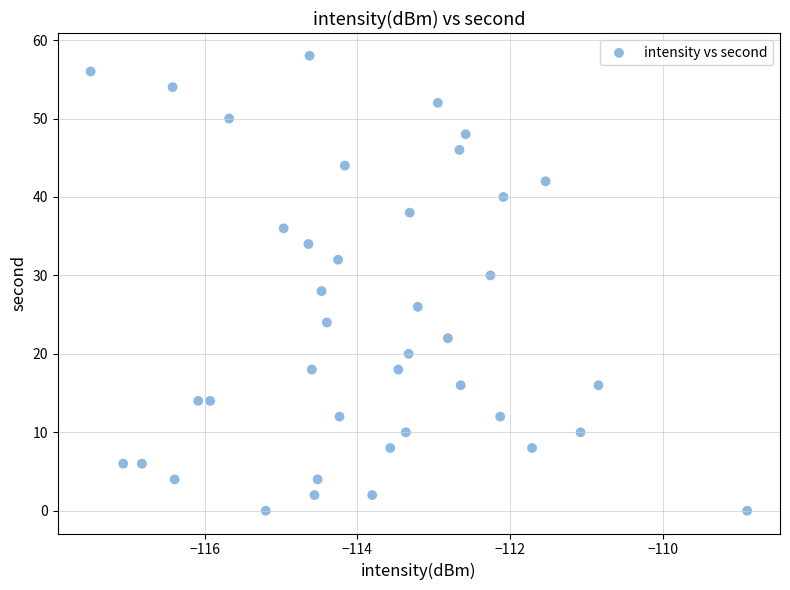

What is the range of Y values (max minus min)?

58